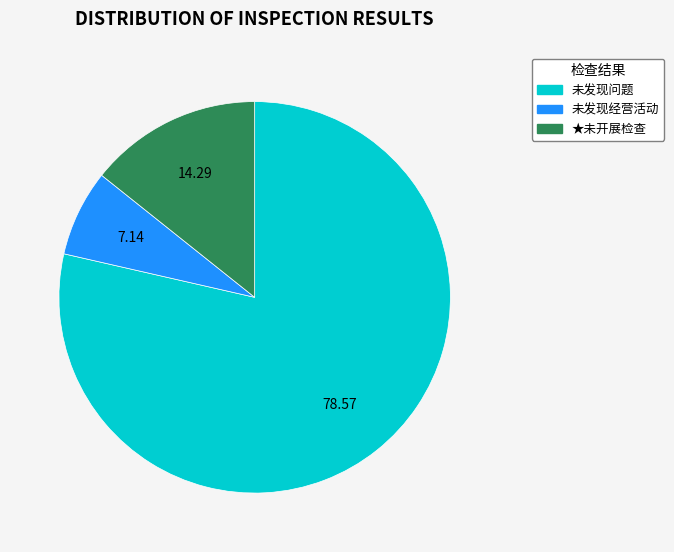

Is there any slice that represents more than half of the pie?

Yes